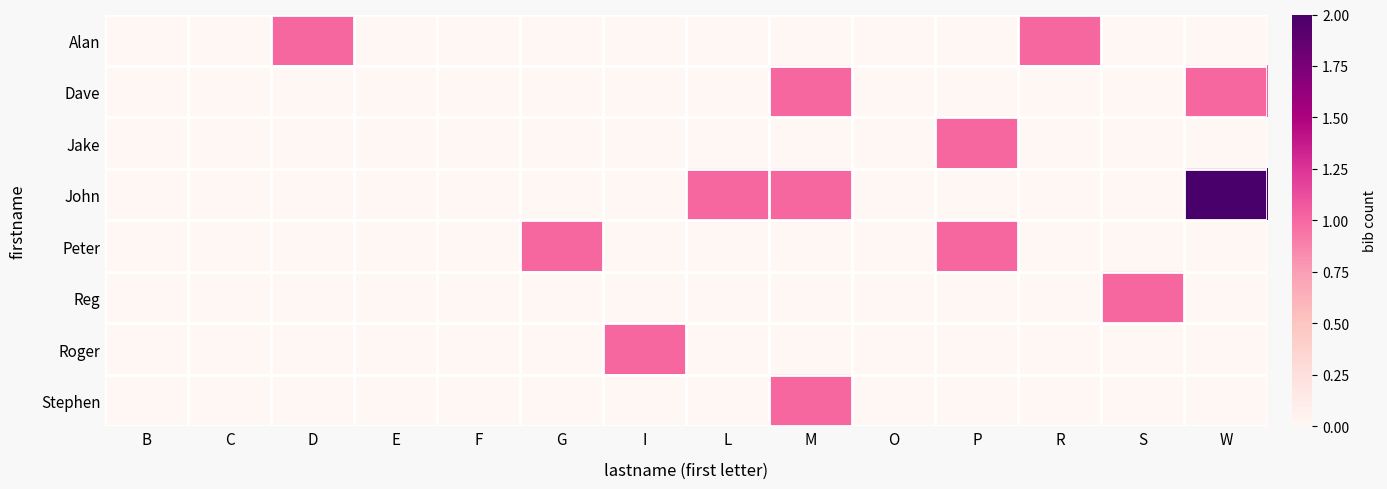

Reading left to right, list all the values displayed in this chart.

Alan: B=0	C=0	D=1	E=0	F=0	G=0	I=0	L=0	M=0	O=0	P=0	R=1	S=0	W=0
Dave: B=0	C=0	D=0	E=0	F=0	G=0	I=0	L=0	M=1	O=0	P=0	R=0	S=0	W=1
Jake: B=0	C=0	D=0	E=0	F=0	G=0	I=0	L=0	M=0	O=0	P=1	R=0	S=0	W=0
John: B=0	C=0	D=0	E=0	F=0	G=0	I=0	L=1	M=1	O=0	P=0	R=0	S=0	W=2
Peter: B=0	C=0	D=0	E=0	F=0	G=1	I=0	L=0	M=0	O=0	P=1	R=0	S=0	W=0
Reg: B=0	C=0	D=0	E=0	F=0	G=0	I=0	L=0	M=0	O=0	P=0	R=0	S=1	W=0
Roger: B=0	C=0	D=0	E=0	F=0	G=0	I=1	L=0	M=0	O=0	P=0	R=0	S=0	W=0
Stephen: B=0	C=0	D=0	E=0	F=0	G=0	I=0	L=0	M=1	O=0	P=0	R=0	S=0	W=0